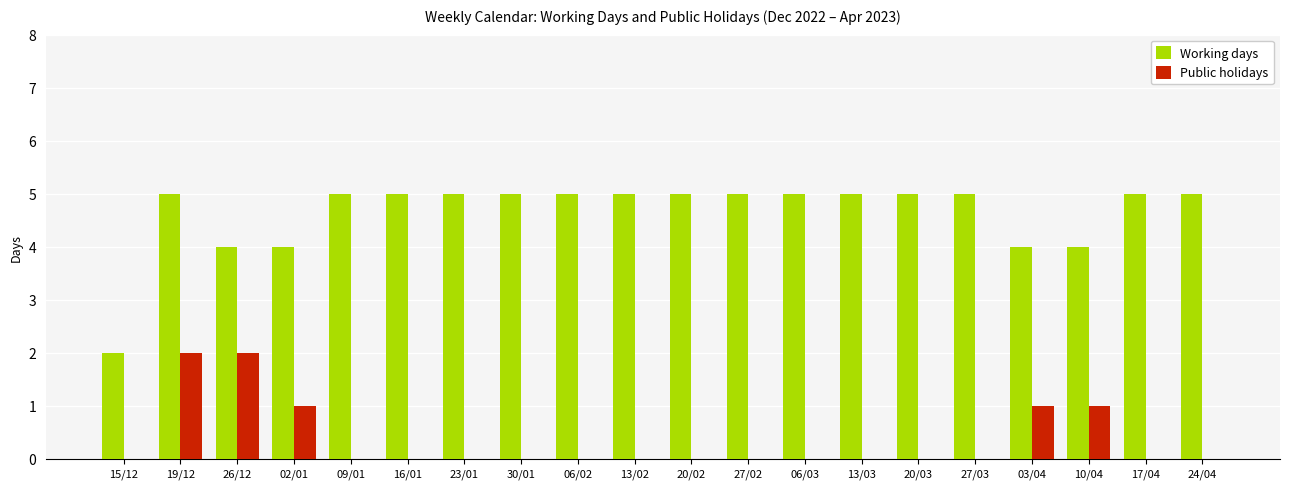

The Working days series shows 4 at 15/12. True or false?

False